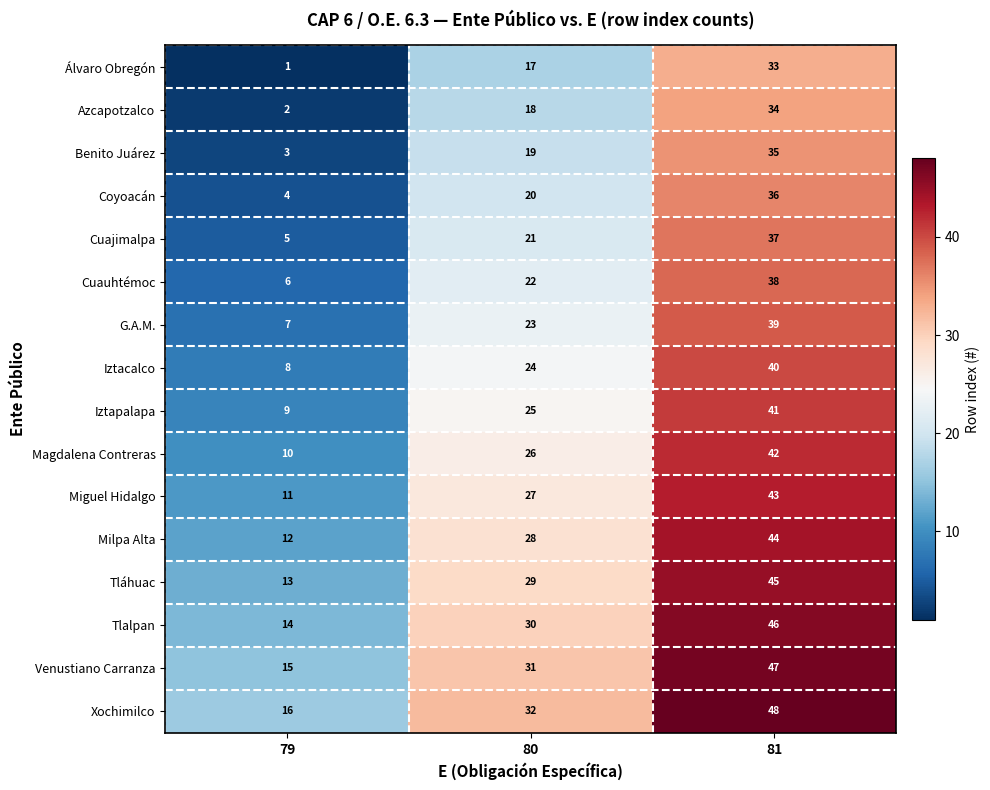

At which category is the sum across all series the highest?

81